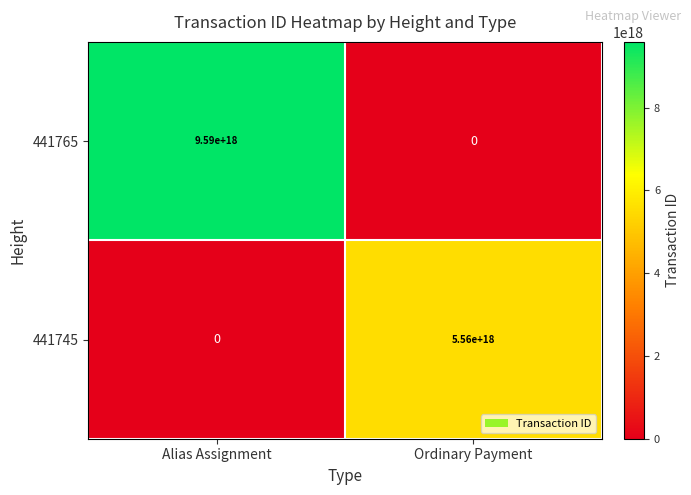

Which series has the widest spread of values?

441765